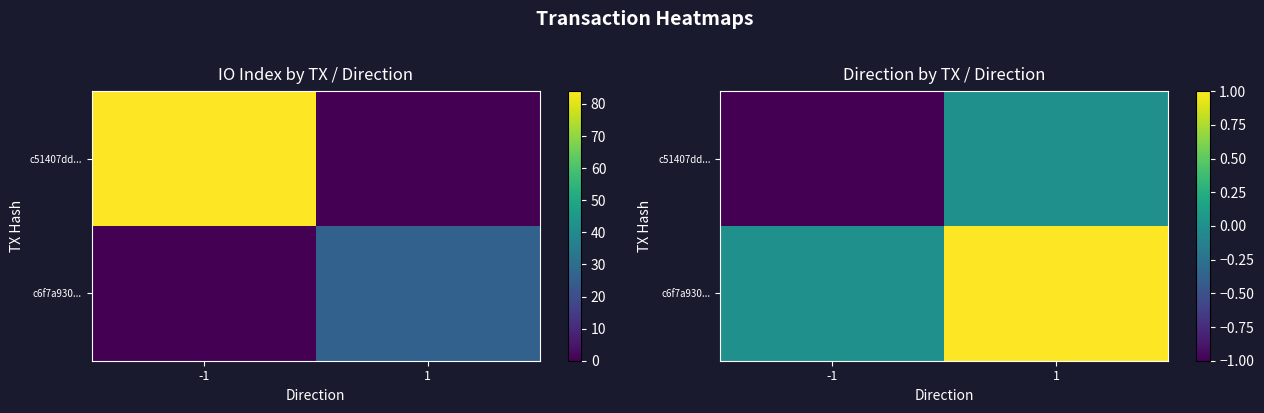

At which label does c51407dd... reach its minimum?

-1